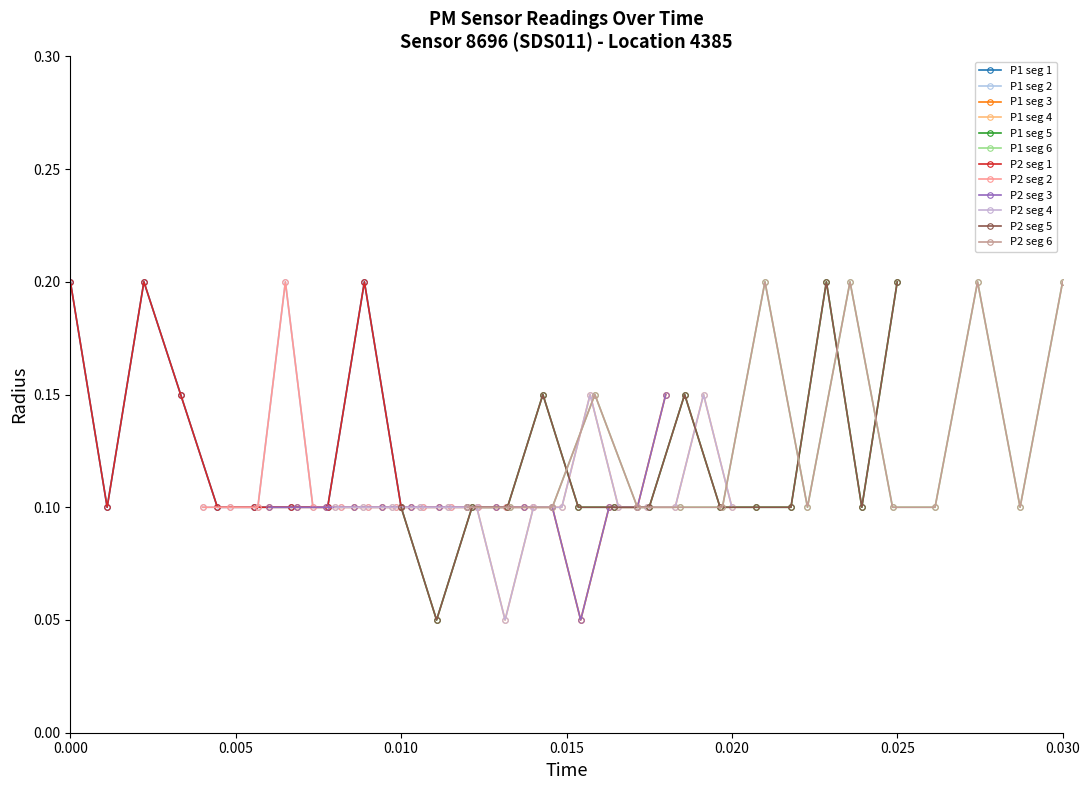

True or false: P1 and P2 intersect in this chart.

False